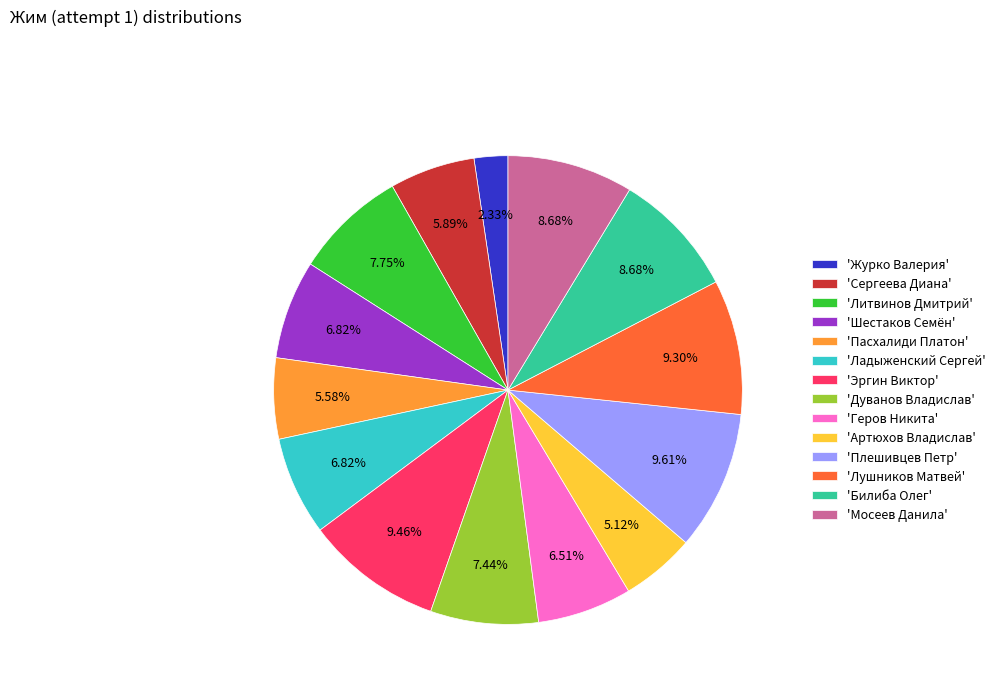

How many slices are in this pie chart?

14